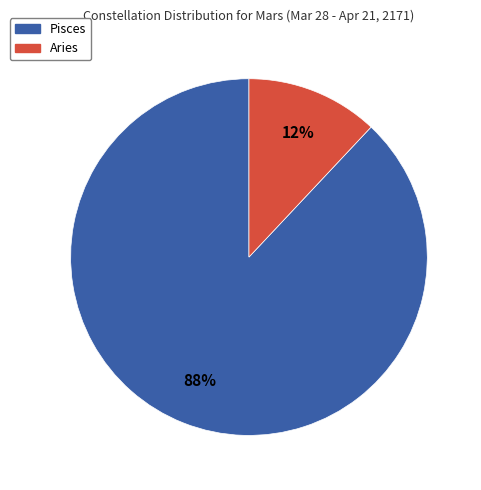

To the nearest percent, what is the difference between the largest and smallest slice percentages?

76%